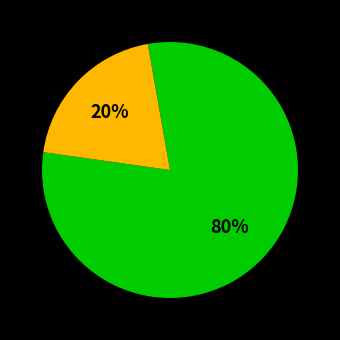

To the nearest percent, what is the difference between the largest and smallest slice percentages?

60%